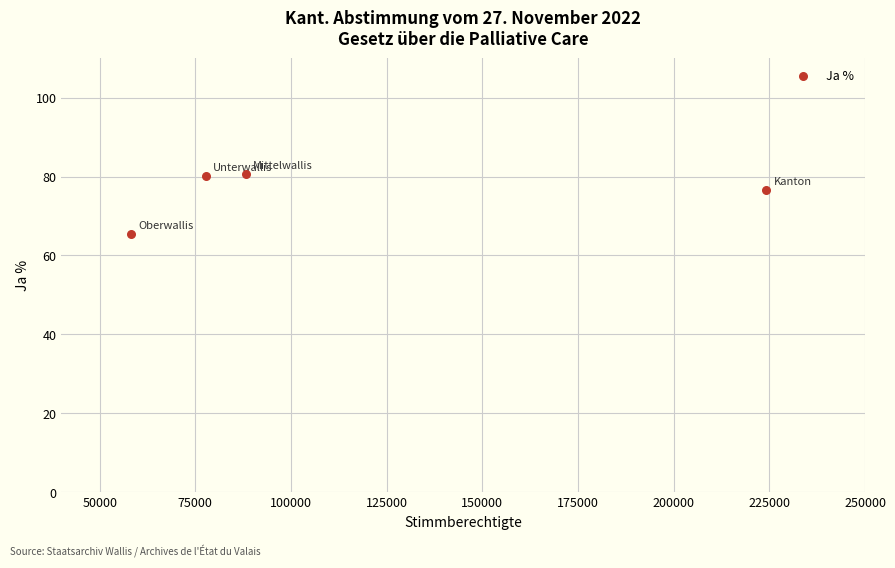

What is the average X value?

112125.0